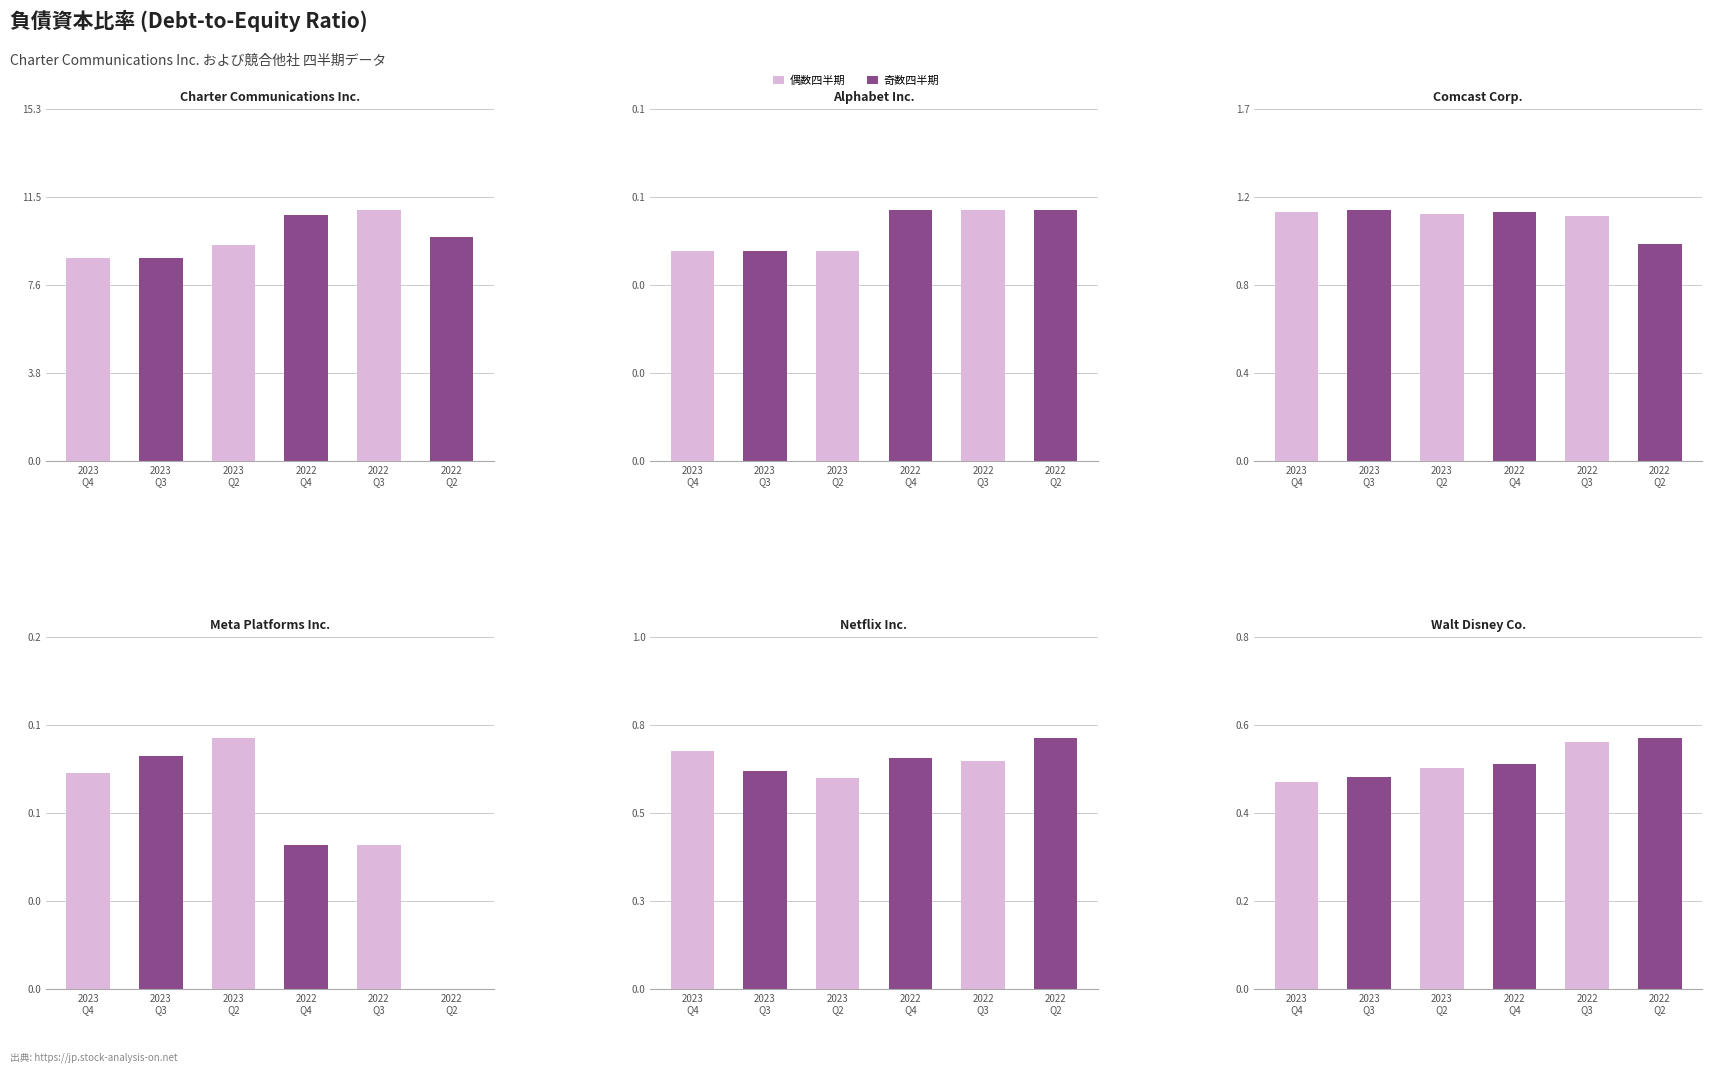

What is the label of the 3rd bar from the left?

2023
Q2